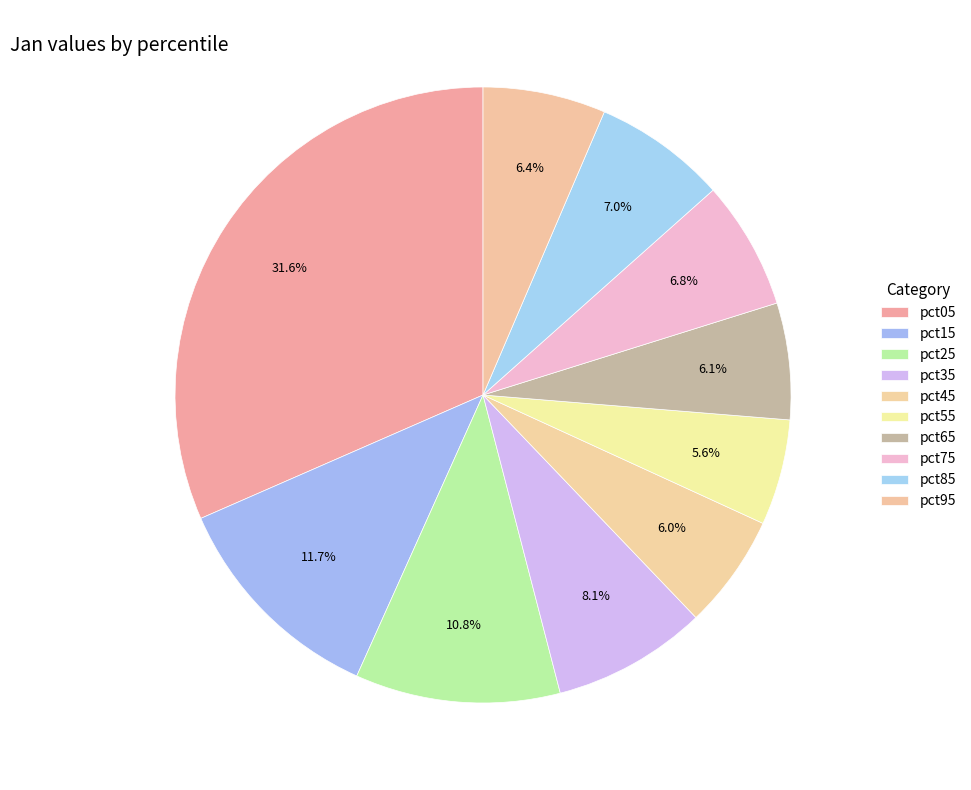

True or false: pct95 accounts for 6% of the total.

True